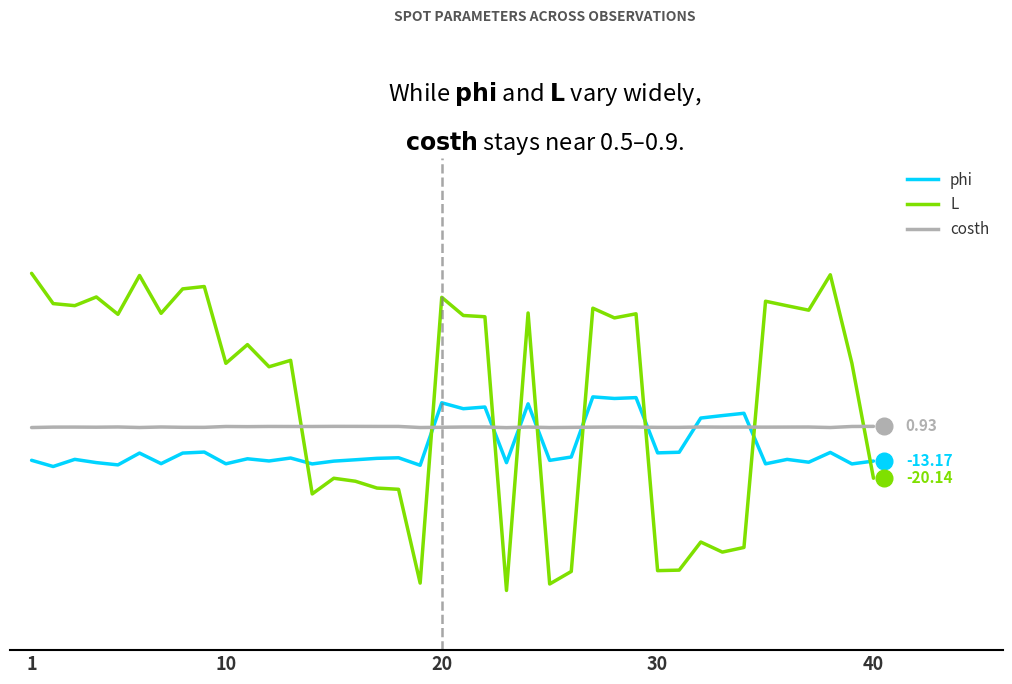

At which category does costh reach its first local peak?

20